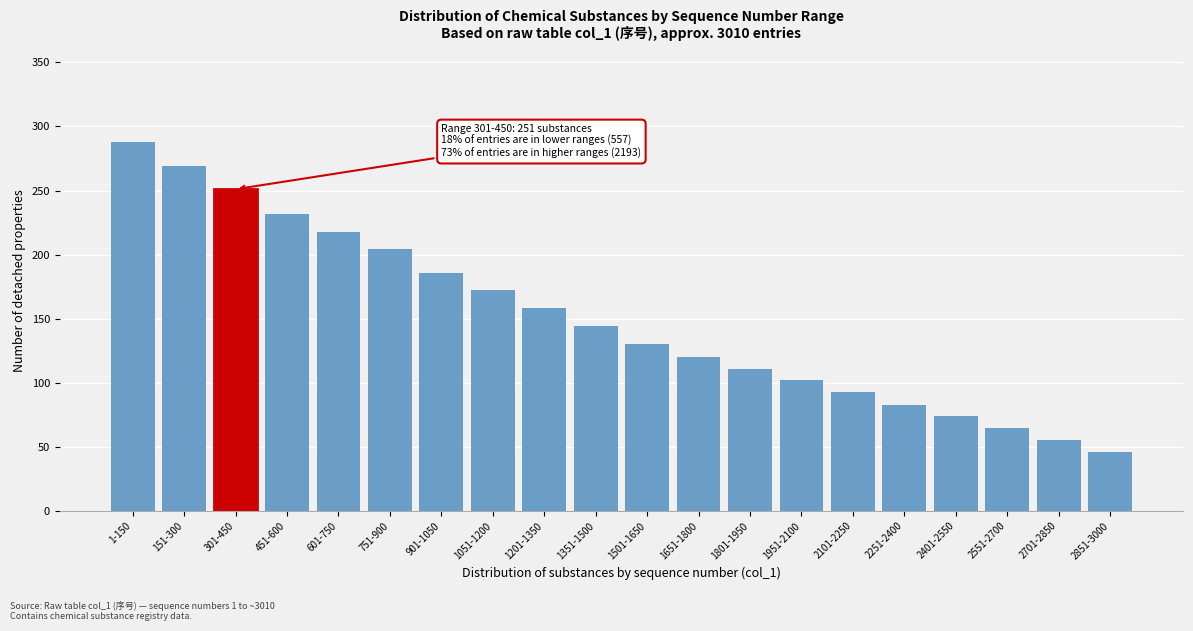

Reading right to left, list all the values displayed in this chart.

46	55	65	74	83	93	102	111	120	130	144	158	172	186	204	218	232	251	269	288